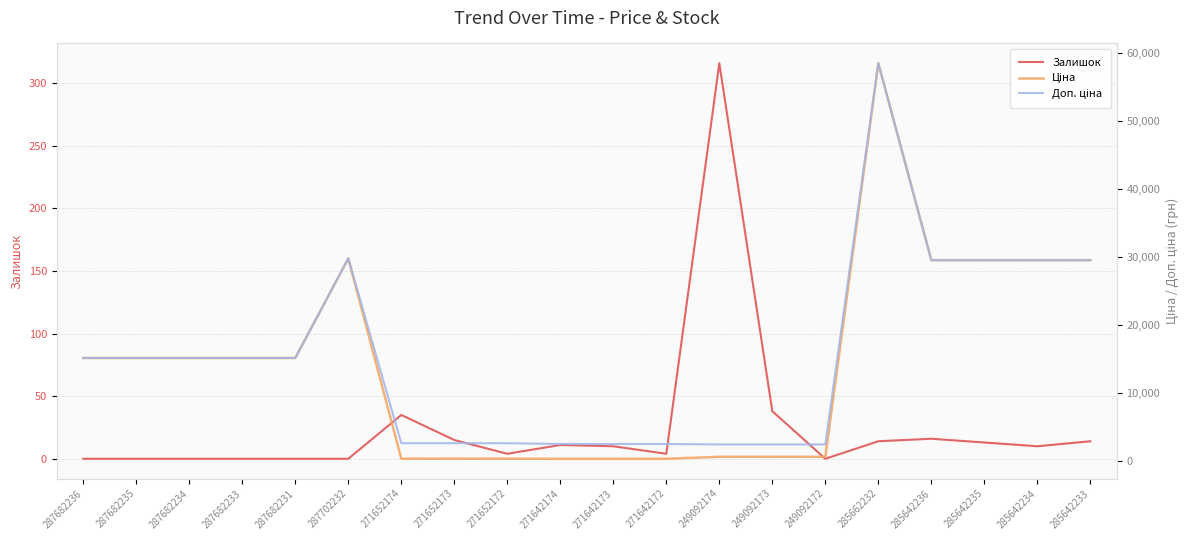

How many data points in Ціна are less than 15120?

9